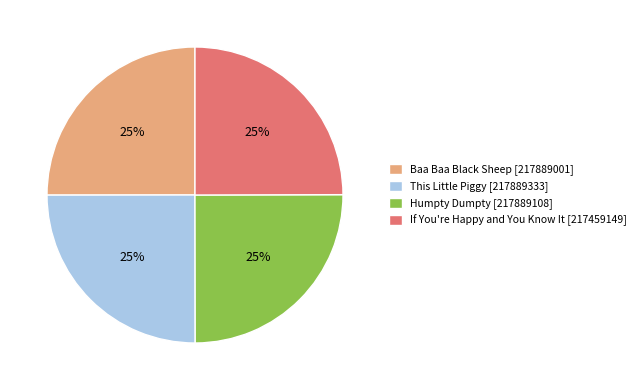

How many segments does this pie chart have?

4